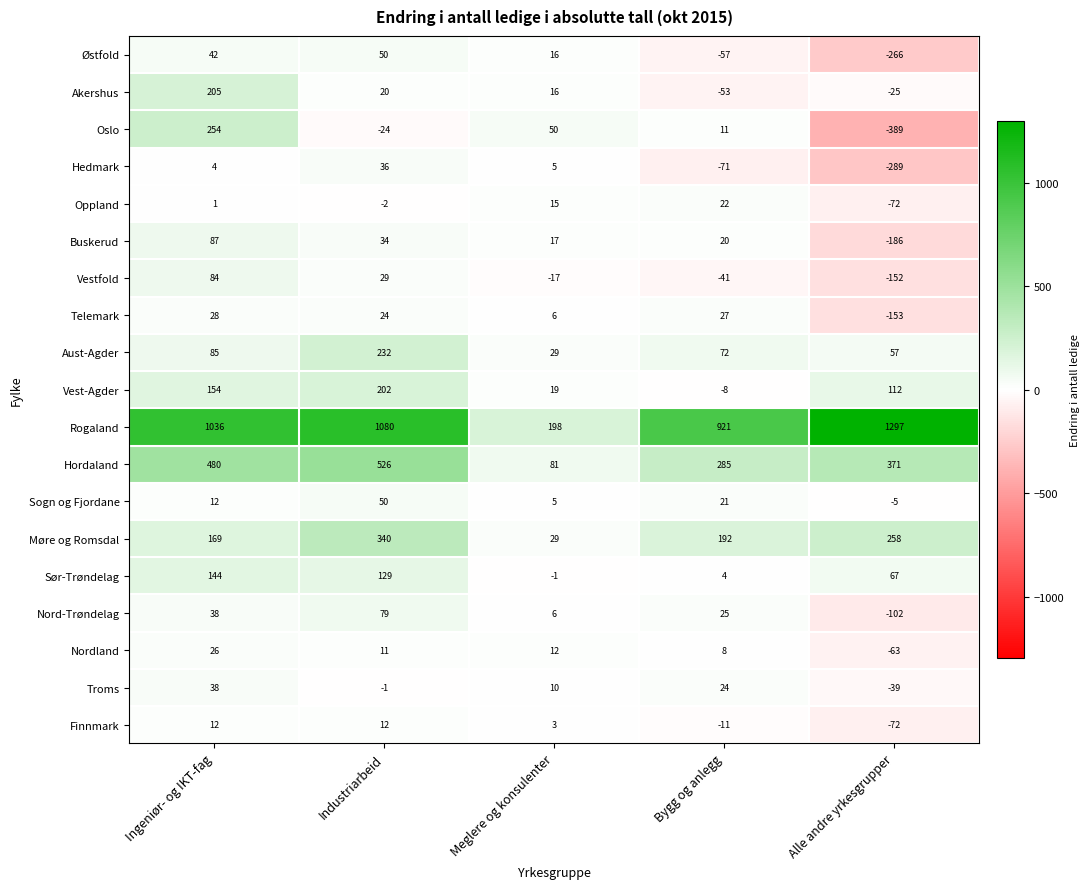

How many series are shown in this chart?

19